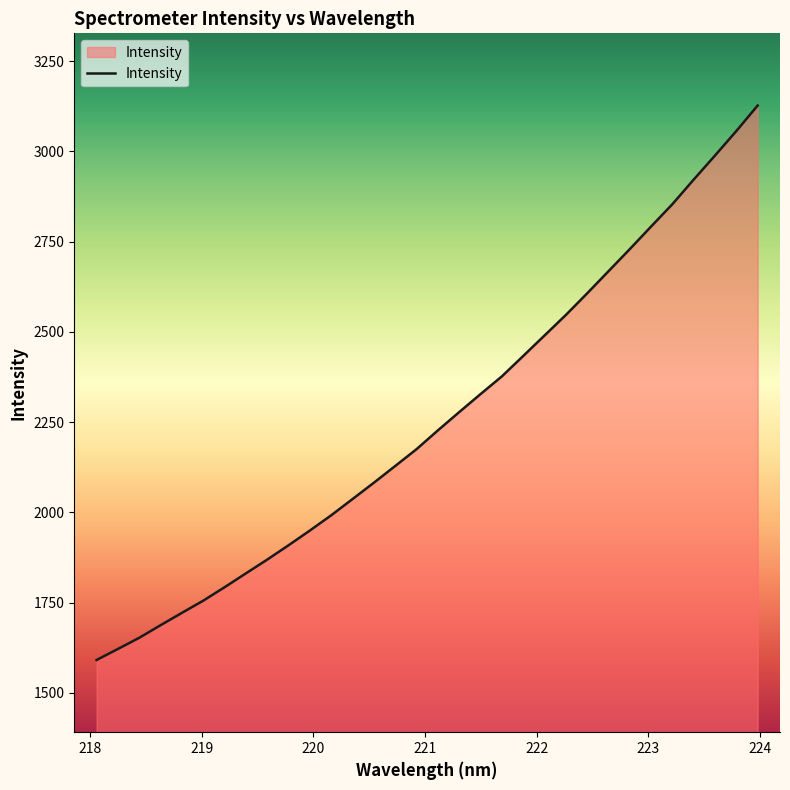

What is the maximum value shown in the chart?

3126.9